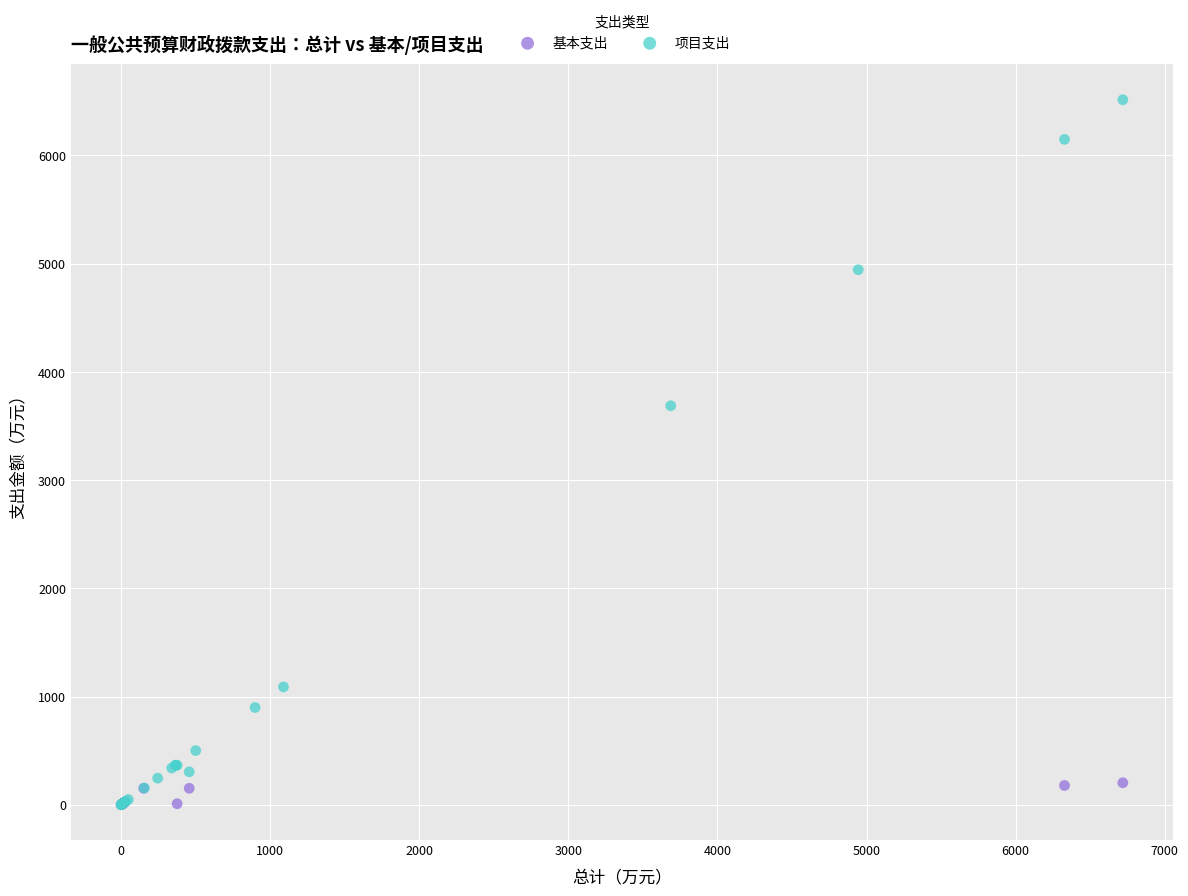

What are all the series names shown in the legend?

基本支出, 项目支出